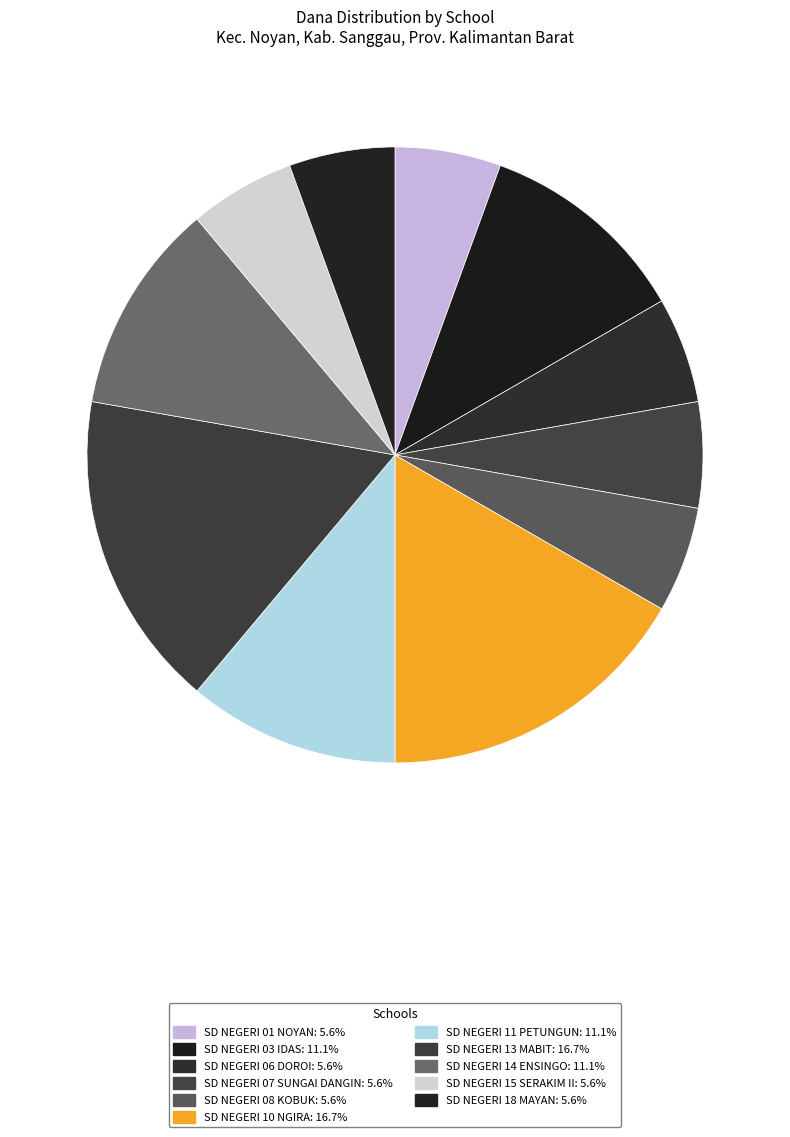

True or false: SD NEGERI 07 SUNGAI DANGIN accounts for 18% of the total.

False